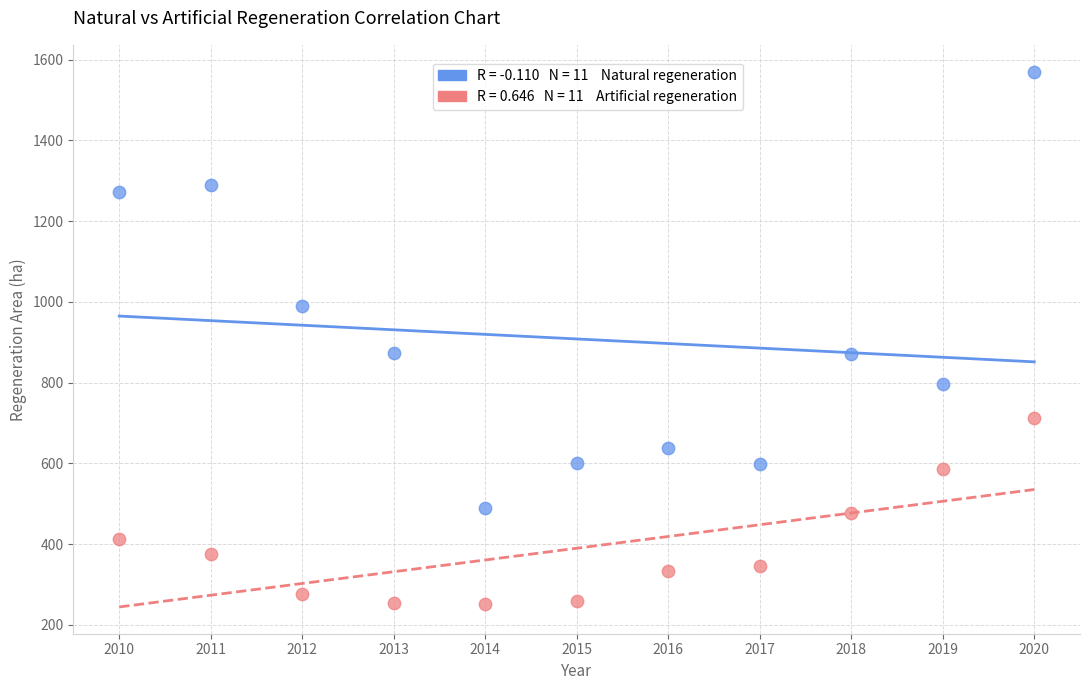

Across all data points, what is the range of Y values (max minus min)?

1318.5